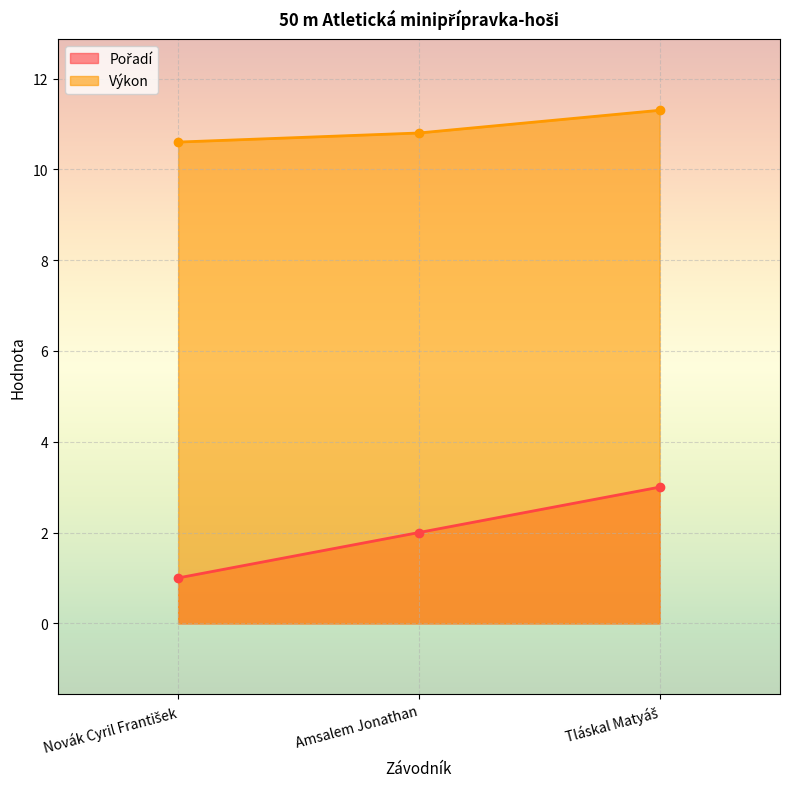

List the series in order of their peak value, lowest first.

Pořadí, Výkon